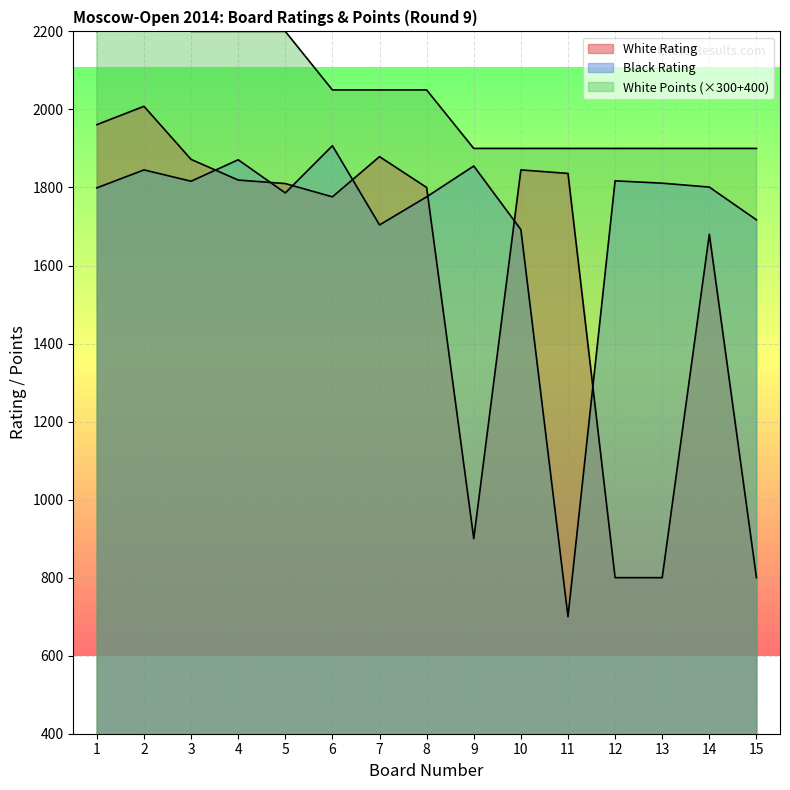

What is the average value of the White Rating series?

1572